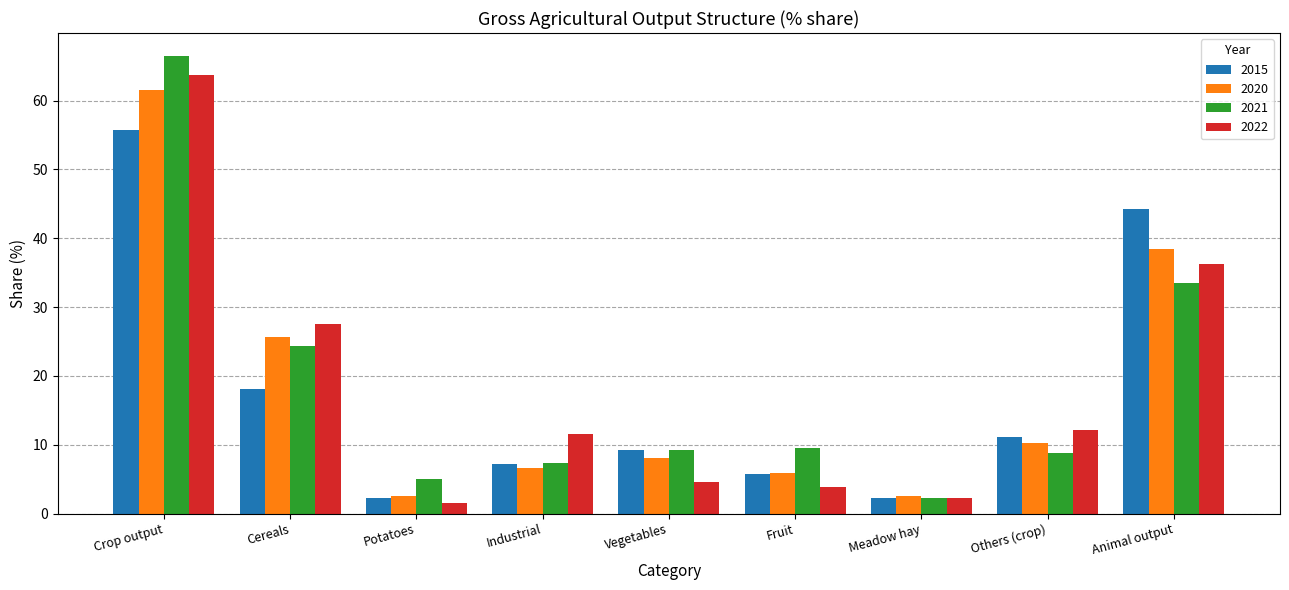

The 2015 series shows 9.2 at Vegetables. True or false?

True